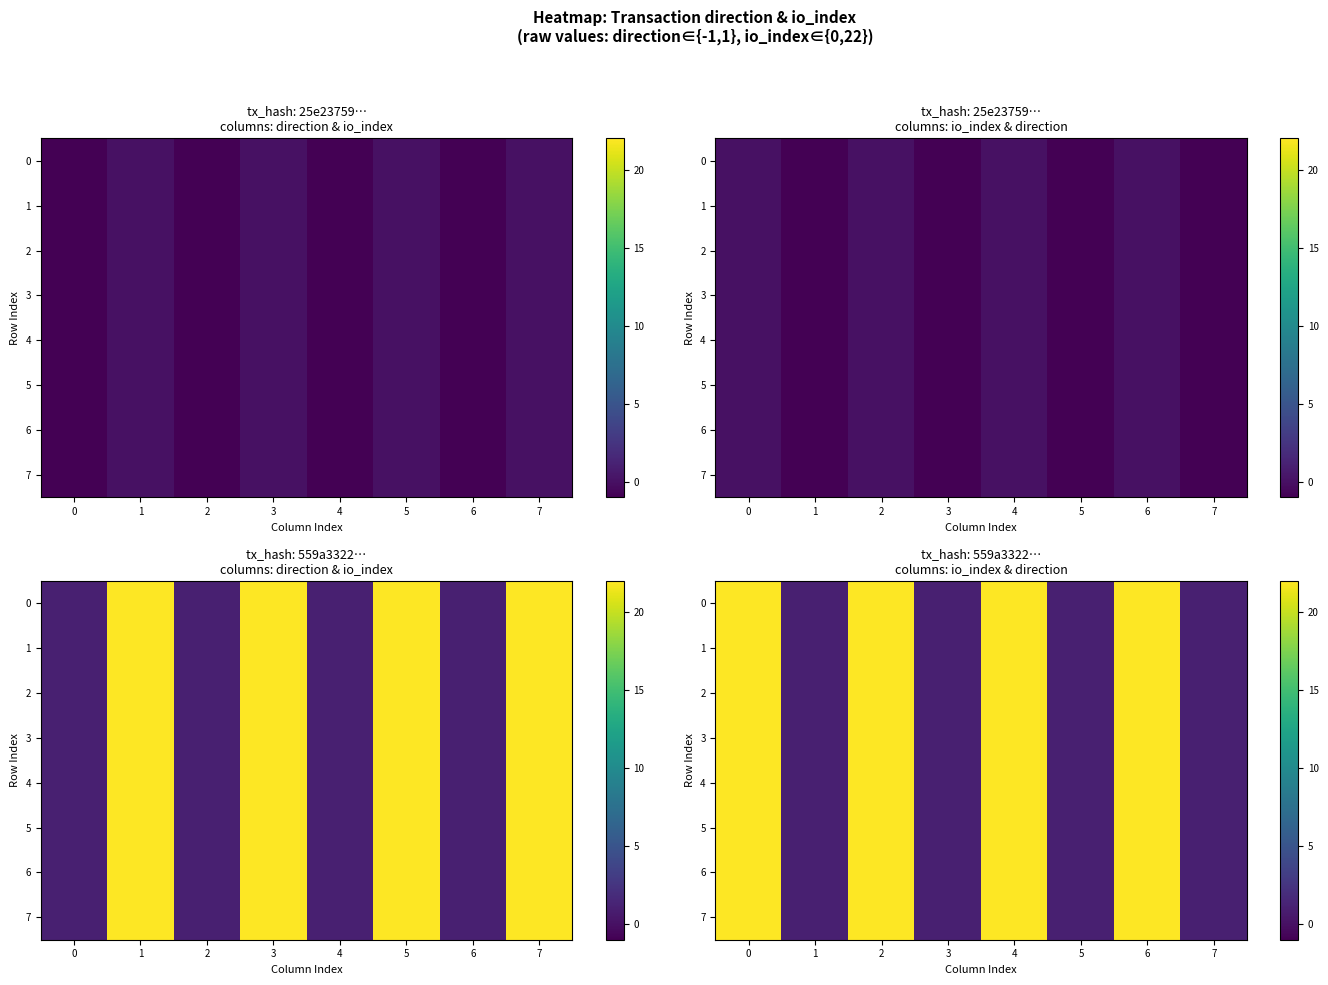

How many data points in 7 are less than 22?

4